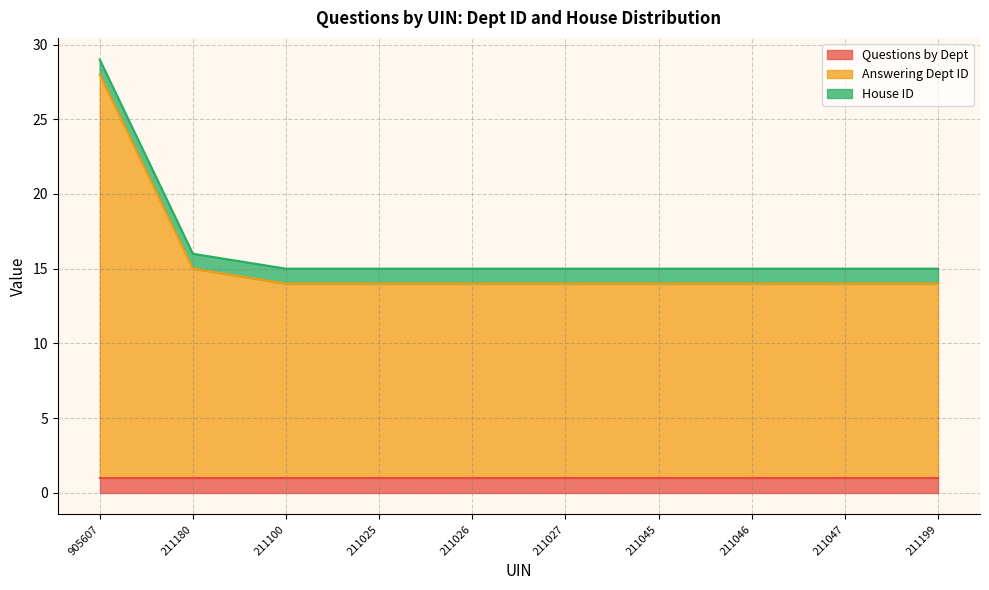

Reading right to left, what are all the values shown in this chart?

Questions by Dept: 211199=1	211047=1	211046=1	211045=1	211027=1	211026=1	211025=1	211100=1	211180=1	905607=1
Answering Dept ID: 211199=13	211047=13	211046=13	211045=13	211027=13	211026=13	211025=13	211100=13	211180=14	905607=27
House ID: 211199=1	211047=1	211046=1	211045=1	211027=1	211026=1	211025=1	211100=1	211180=1	905607=1